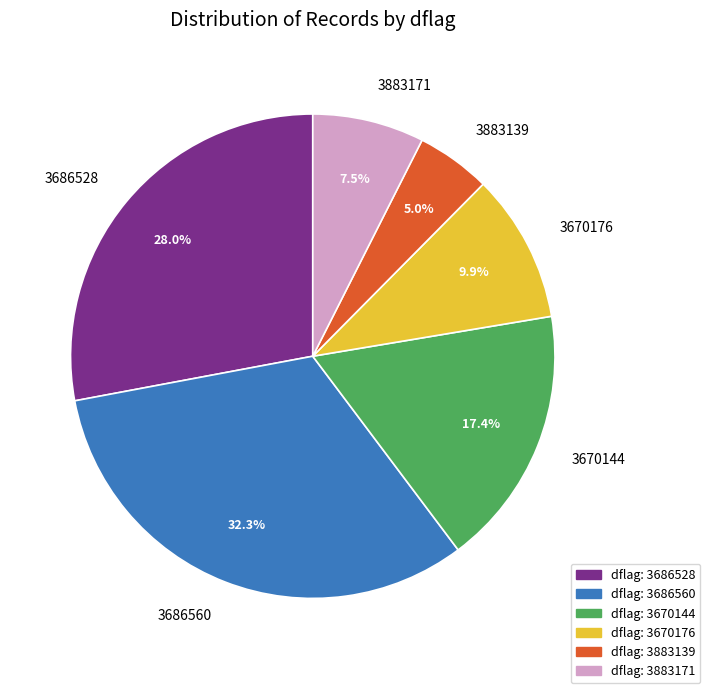

What percentage is NOT represented by dflag: 3670176?

90.1%